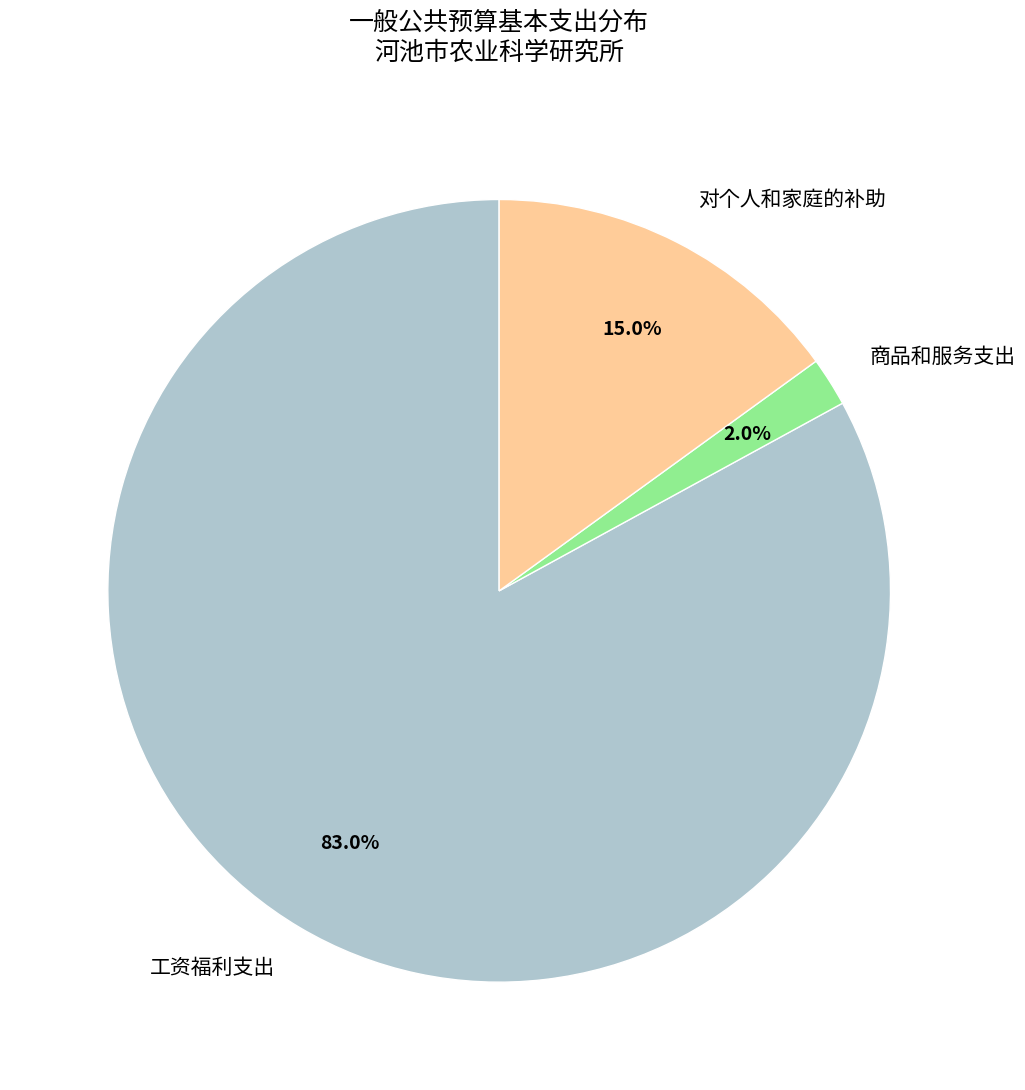

Which slice represents more than half of the pie?

工资福利支出